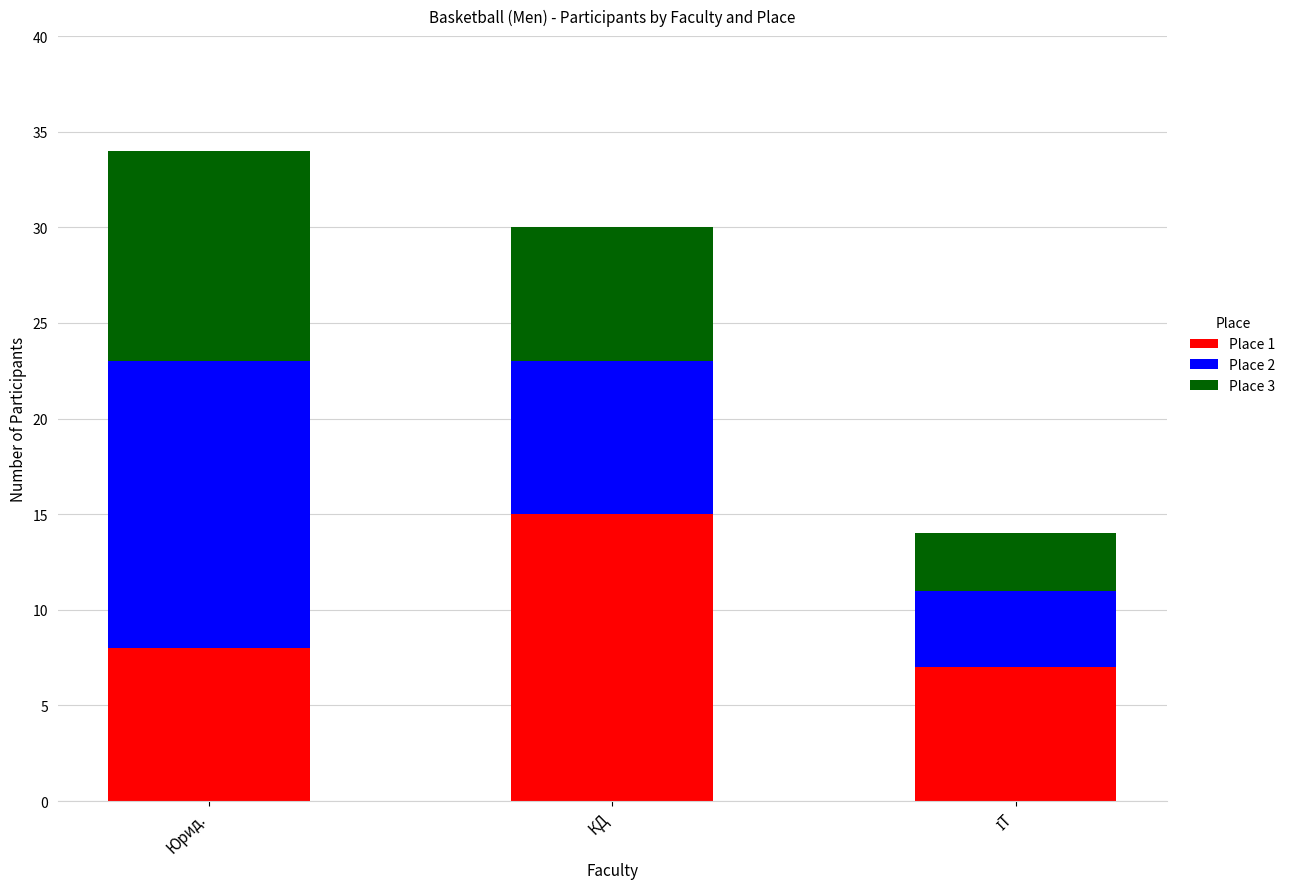

True or false: Place 1 has a value of 3 at Юрид..

False